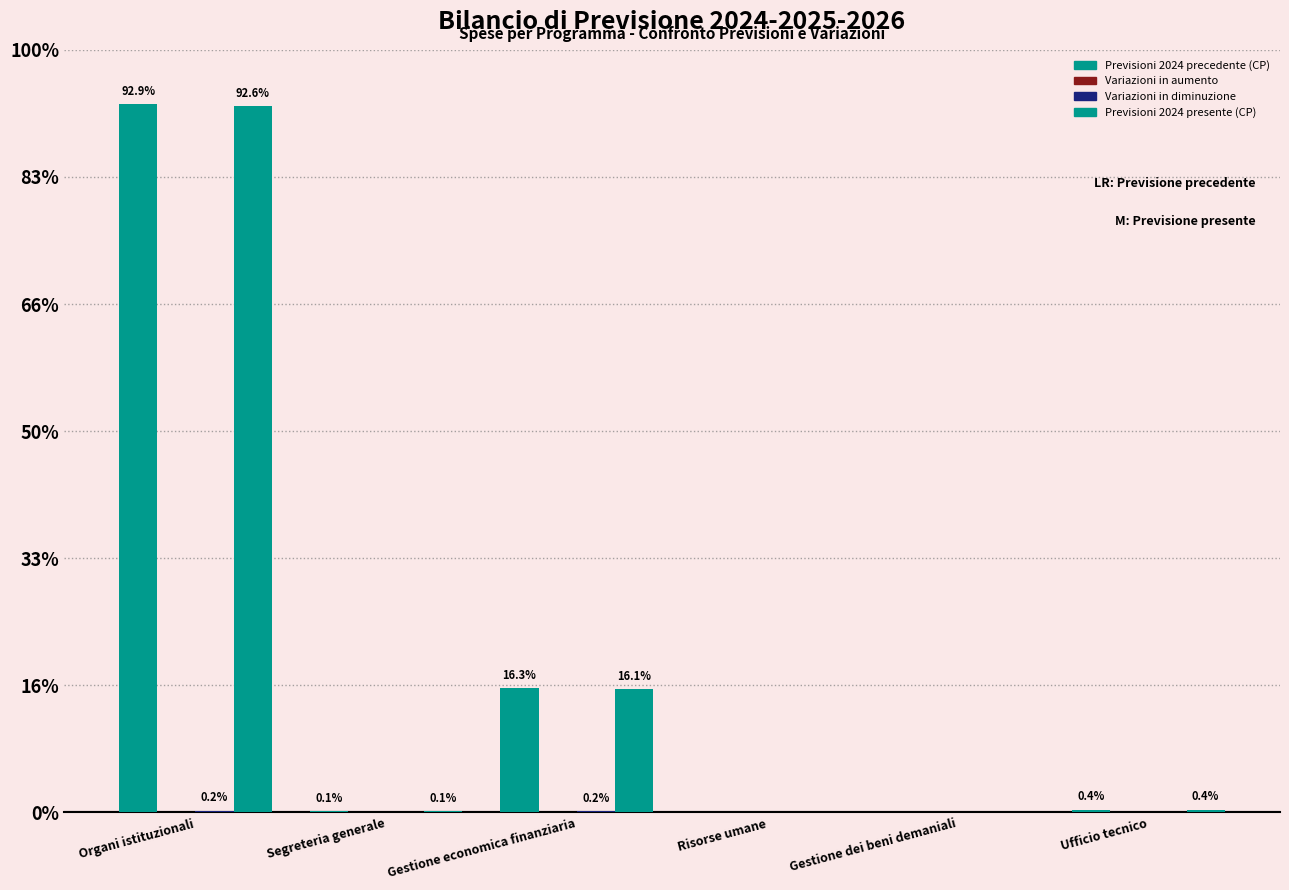

At Segreteria generale, list the series in order from smallest to largest.

Variazioni in aumento, Variazioni in diminuzione, Previsioni 2024 precedente (CP), Previsioni 2024 presente (CP)